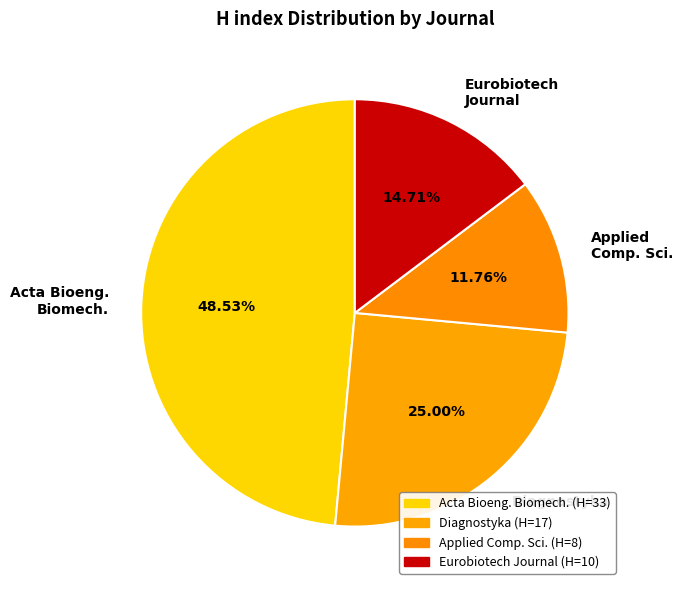

Rank the categories by value from highest to lowest.

Acta Bioeng. Biomech., Diagnostyka, Eurobiotech Journal, Applied Comp. Sci.